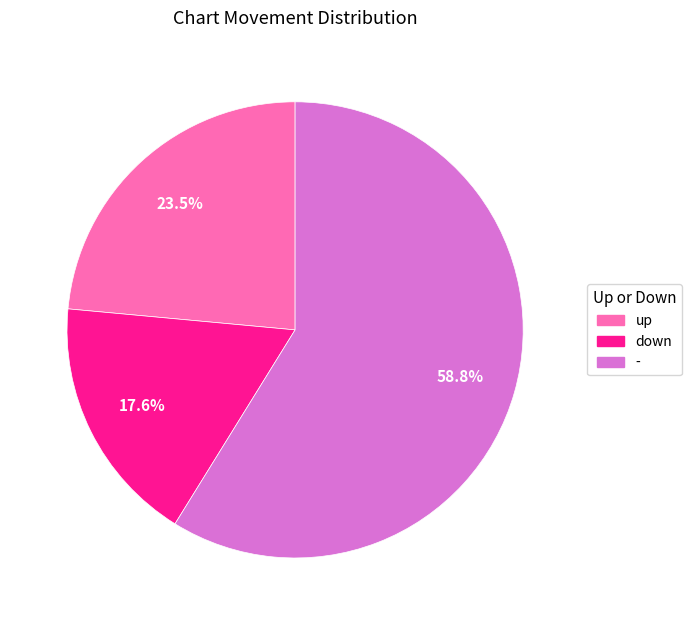

Approximately how many times larger is the value at up compared to -?

0.4